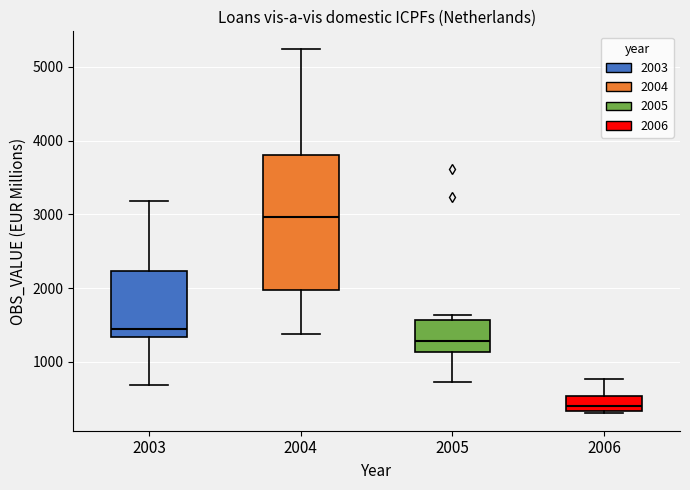

Which box is the tallest, from its lower edge to its upper edge?

2004